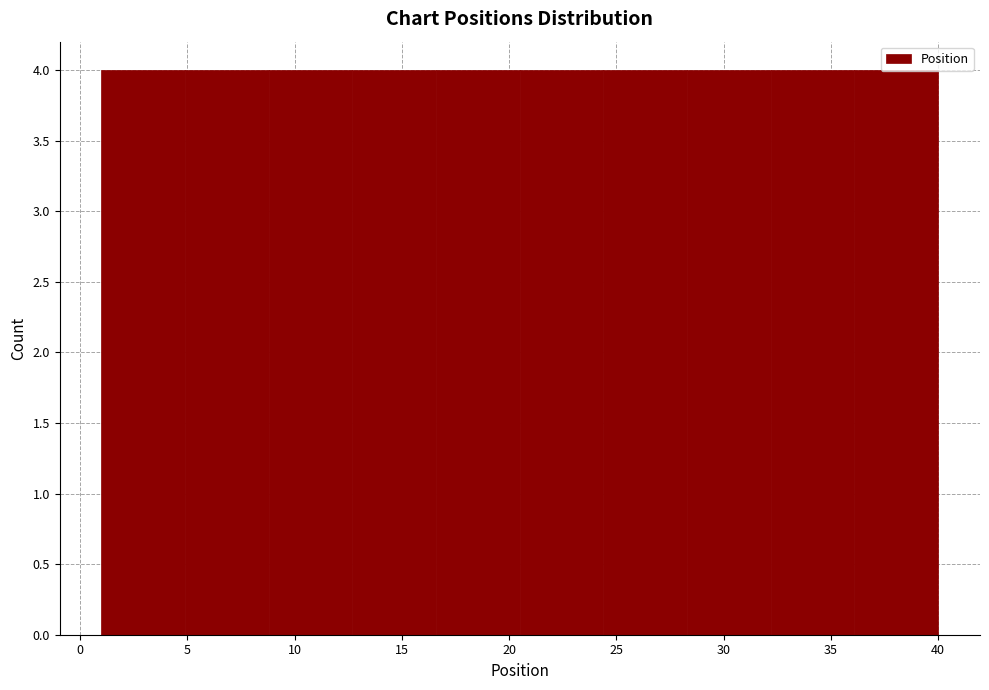

What is the height of the bar covering 20.5 to 24.4 on the x-axis? Neither the bar edges nor the heights are printed on the chart, so give them approximately, as read against the axes.

4